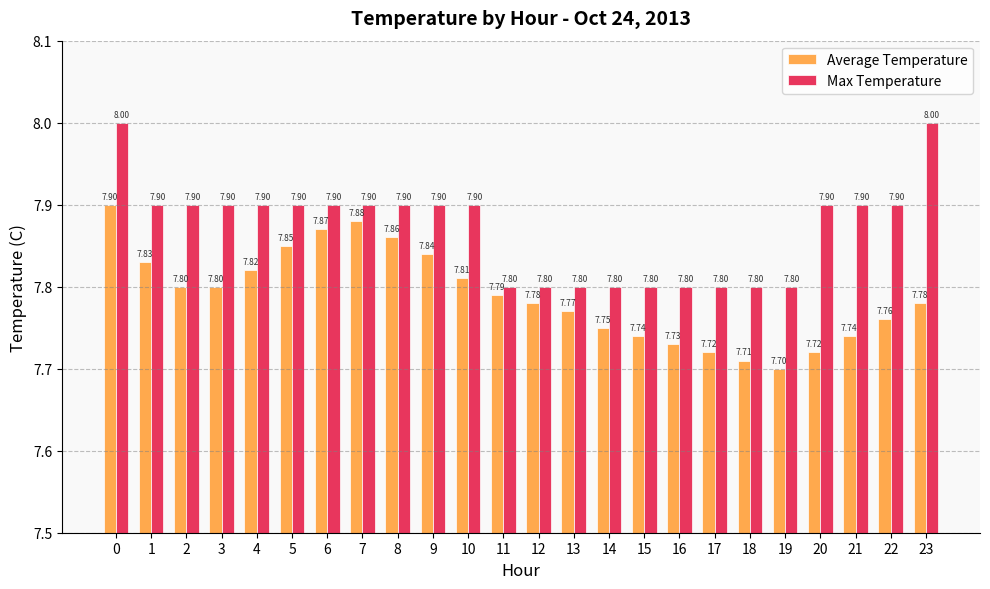

The value of Average Temperature at 6 is 5.3. True or false?

False